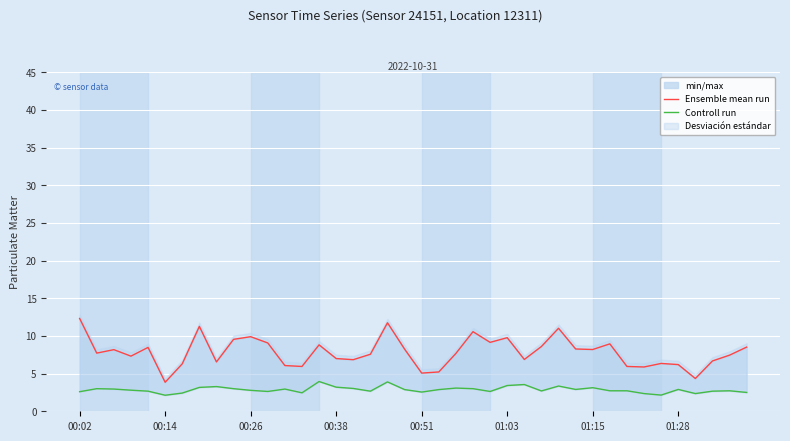

List the series in order of their peak value, highest first.

Ensemble mean run, Controll run